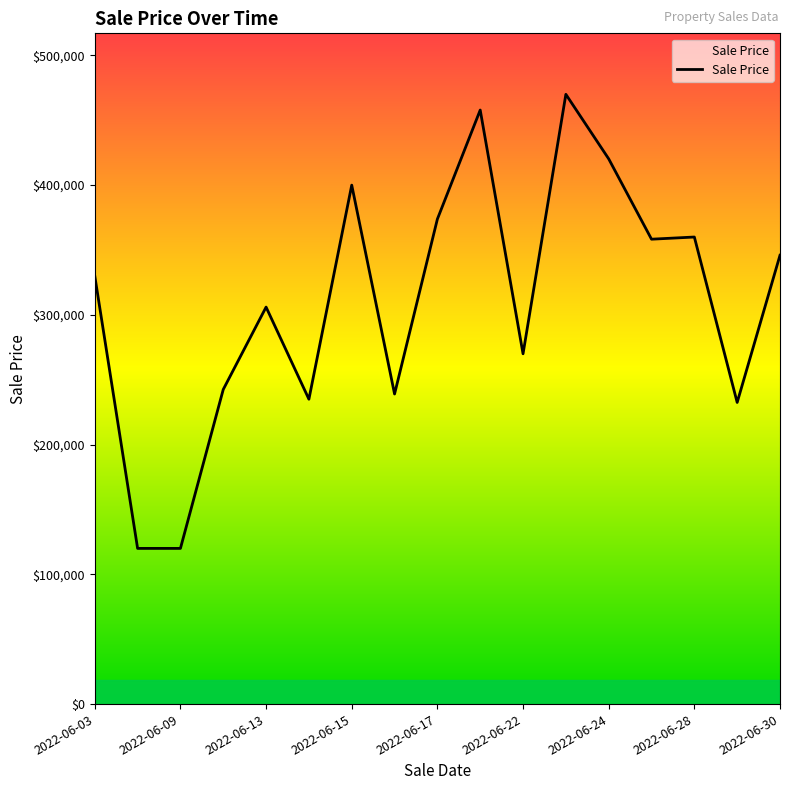

What is the difference between the maximum and minimum values?

350000.0